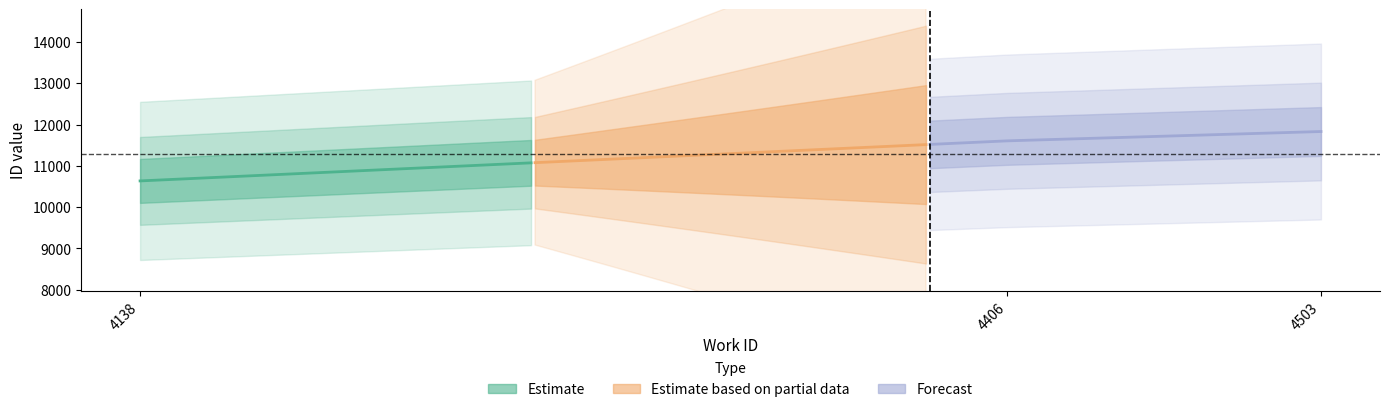

At which category is the sum across all series the highest?

4503